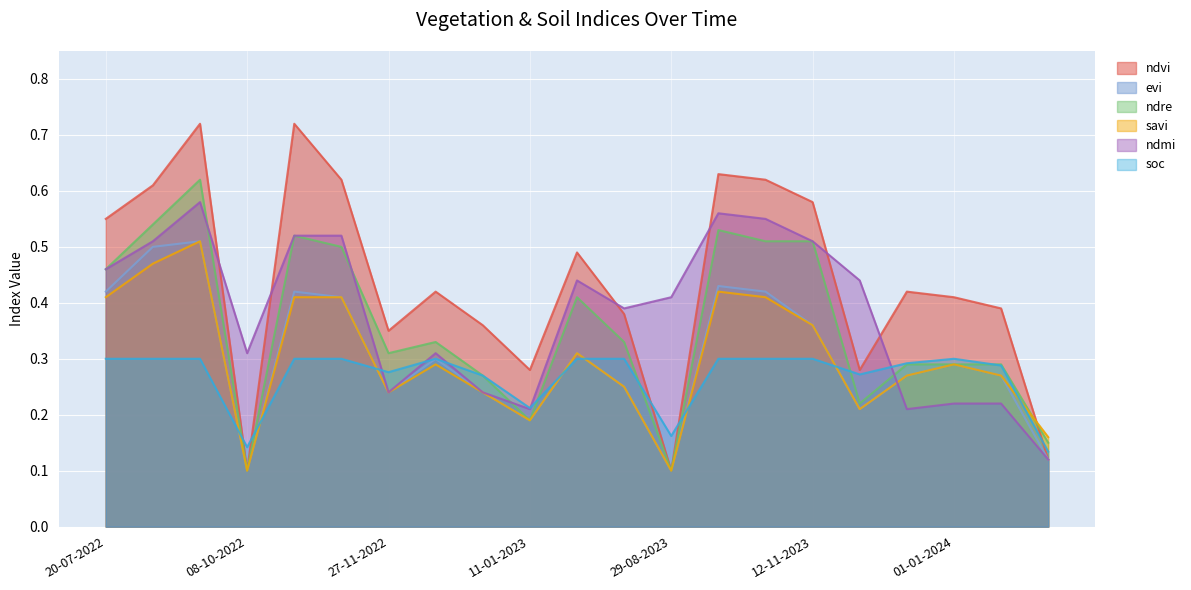

How many times do ndmi and ndvi cross each other?

6